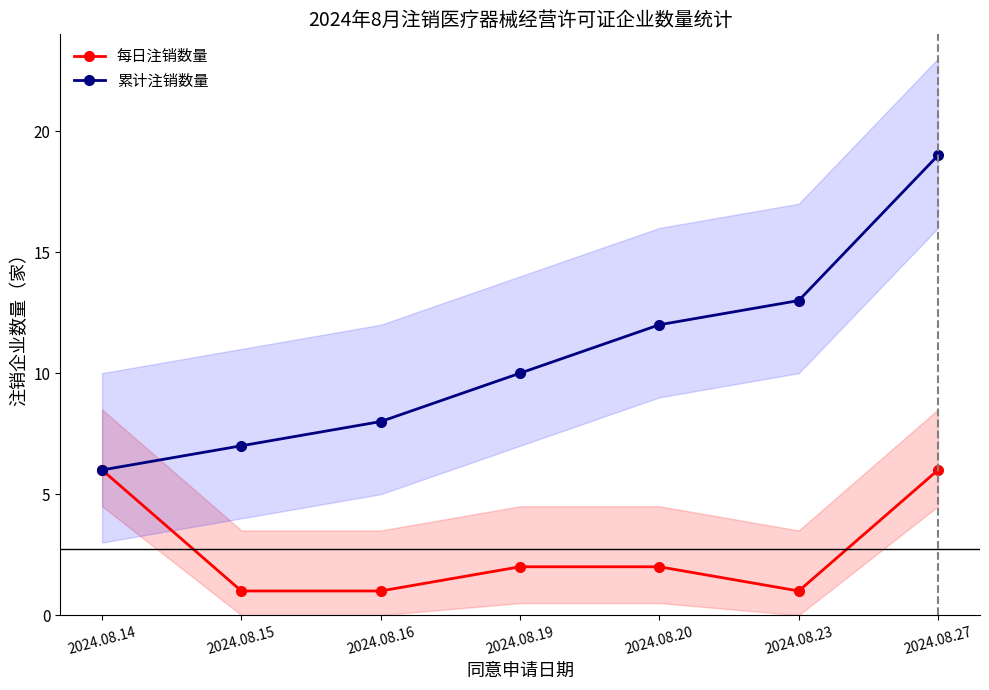

What is the maximum value shown in the chart?

19